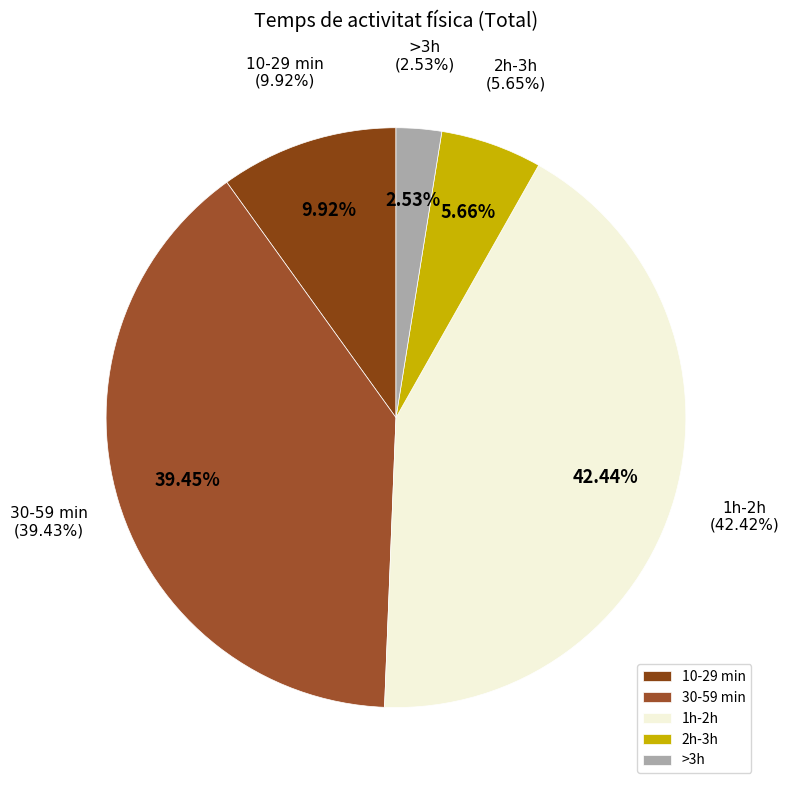

What percentage do 1h-2h and 2h-3h together represent?

48.1%